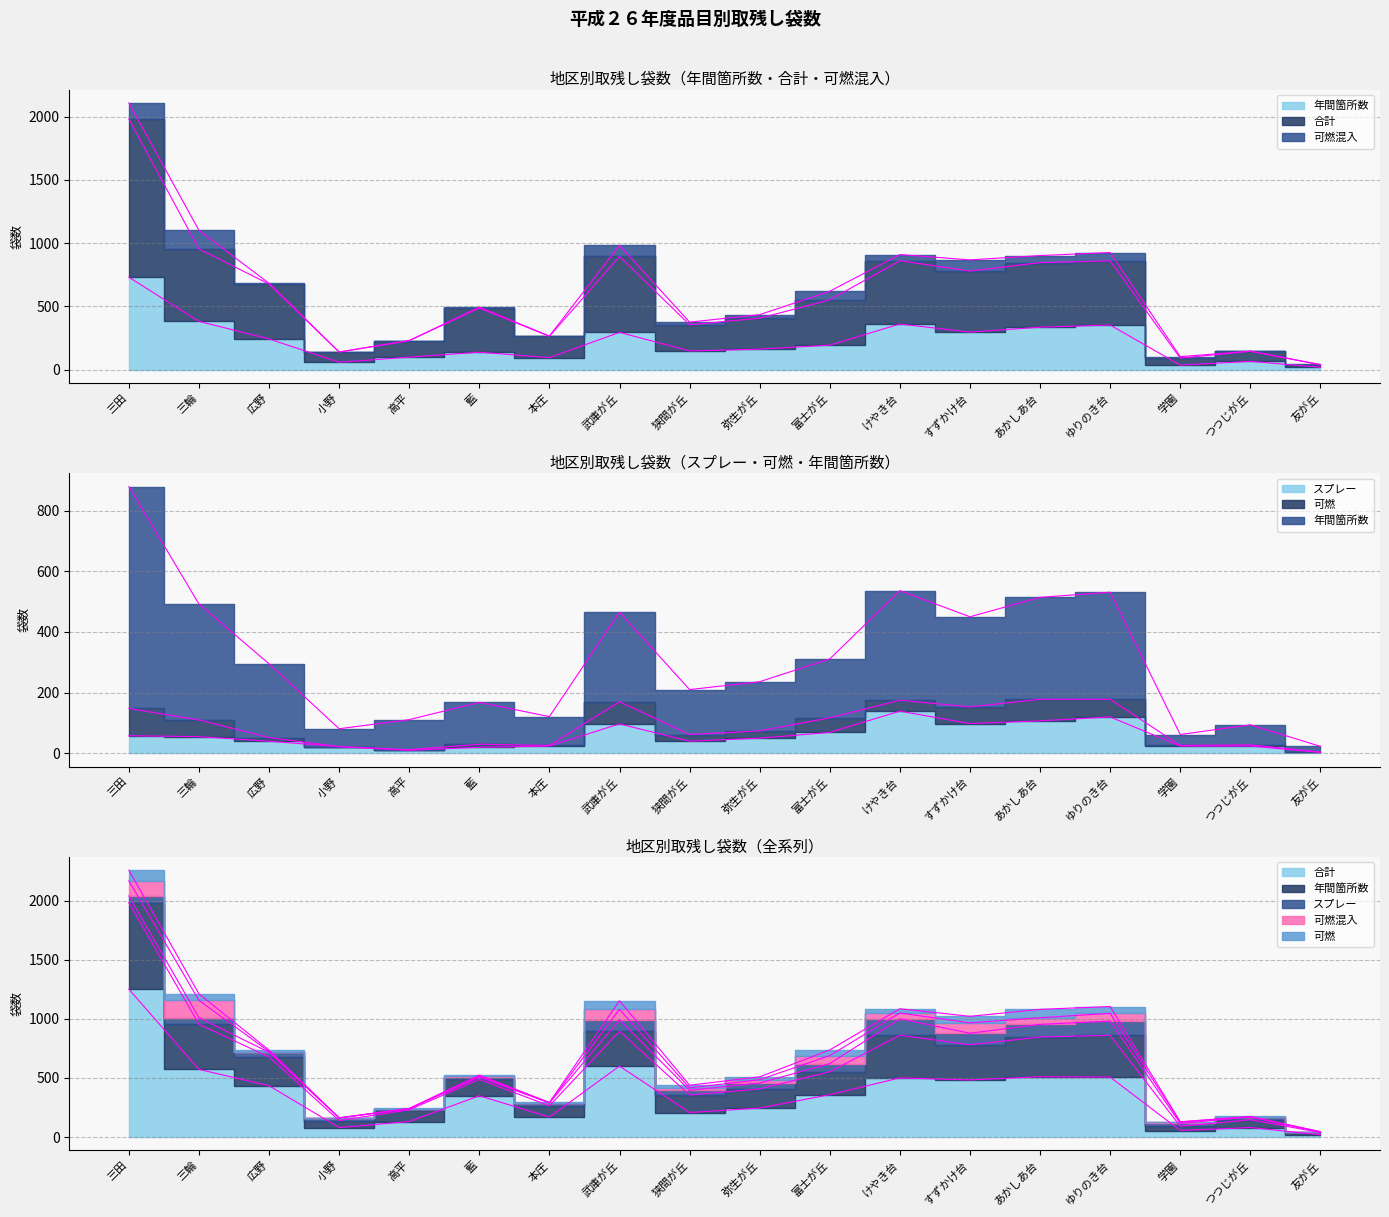

What position from the right is すずかけ台?

6